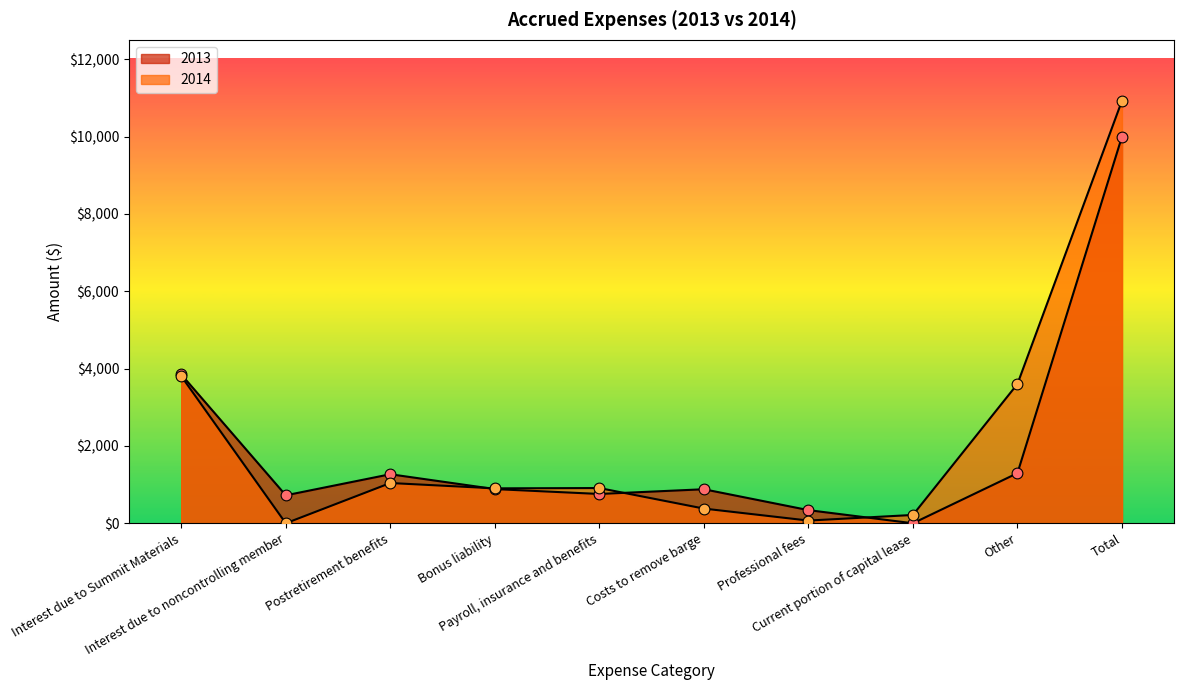

At how many categories does at least one series exceed 10177?

1